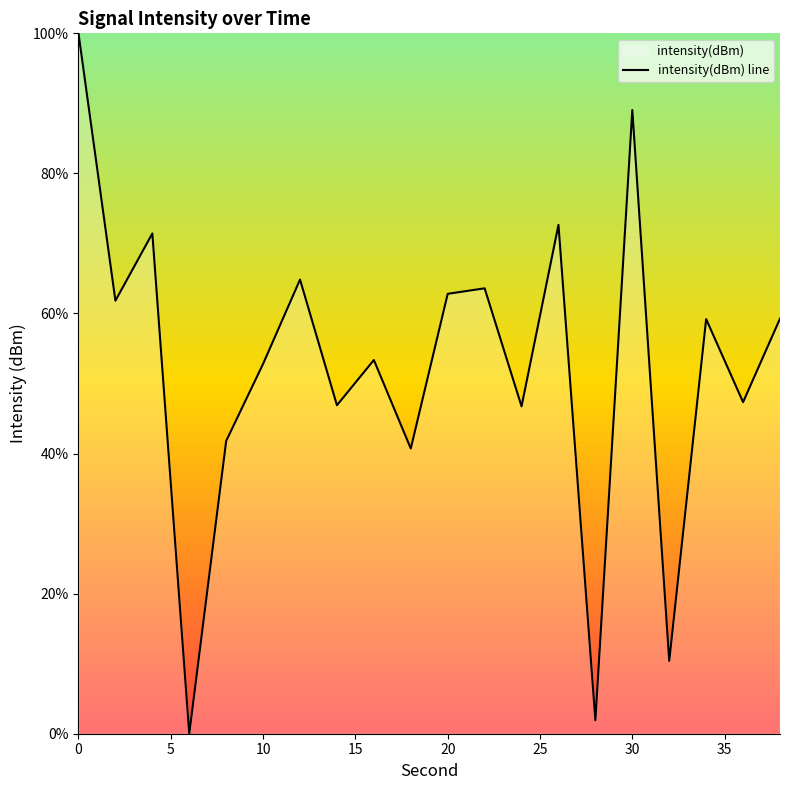

What is the difference between the maximum and minimum values?

100.0